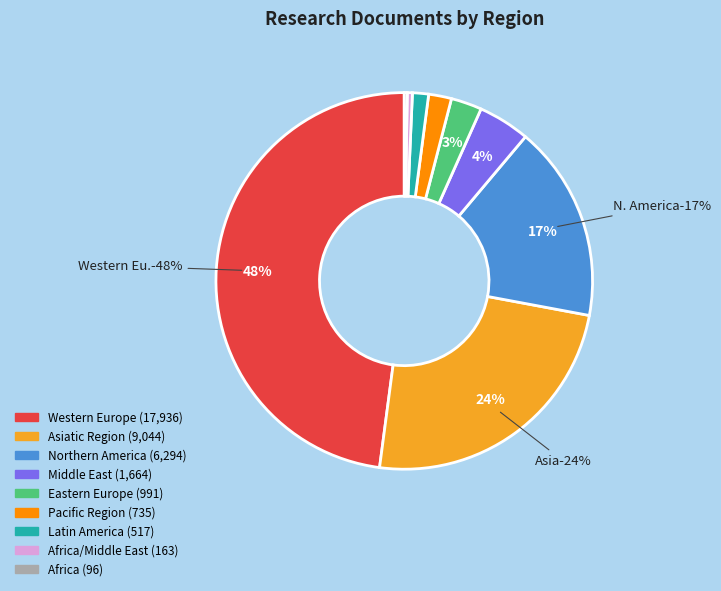

To the nearest percent, what is the combined percentage of Asiatic Region and Africa/Middle East?

25%